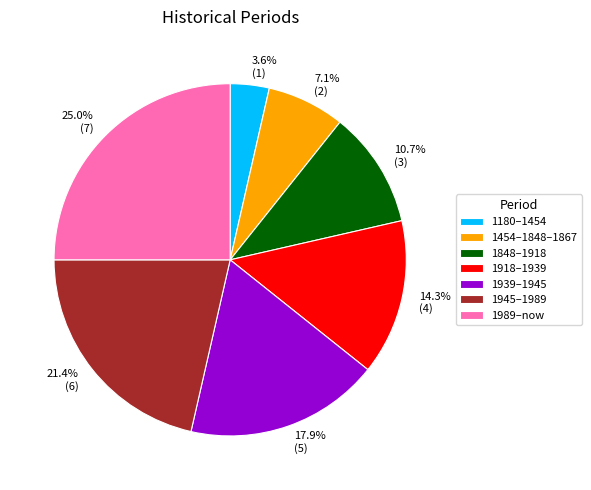

Which has a higher value, 1848–1918 or 1989–now?

1989–now